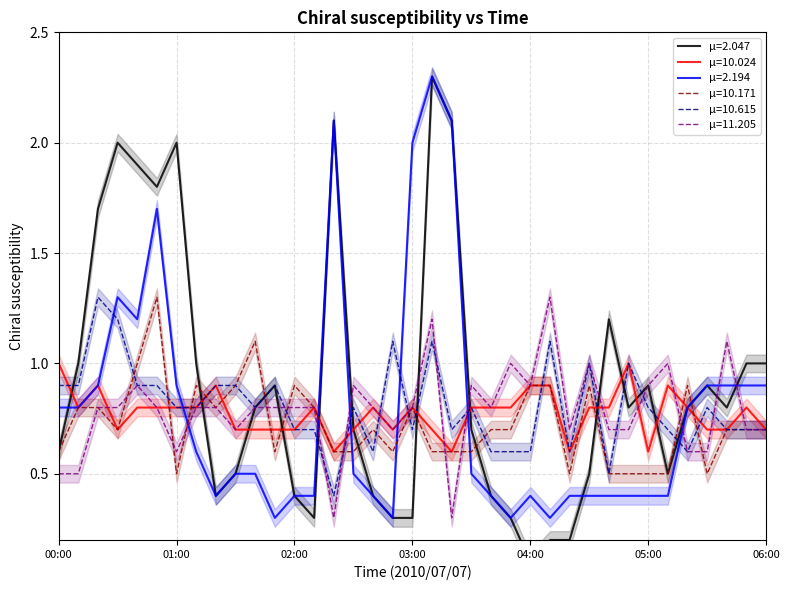

True or false: 10.171 has more than 0 interior local peaks.

True